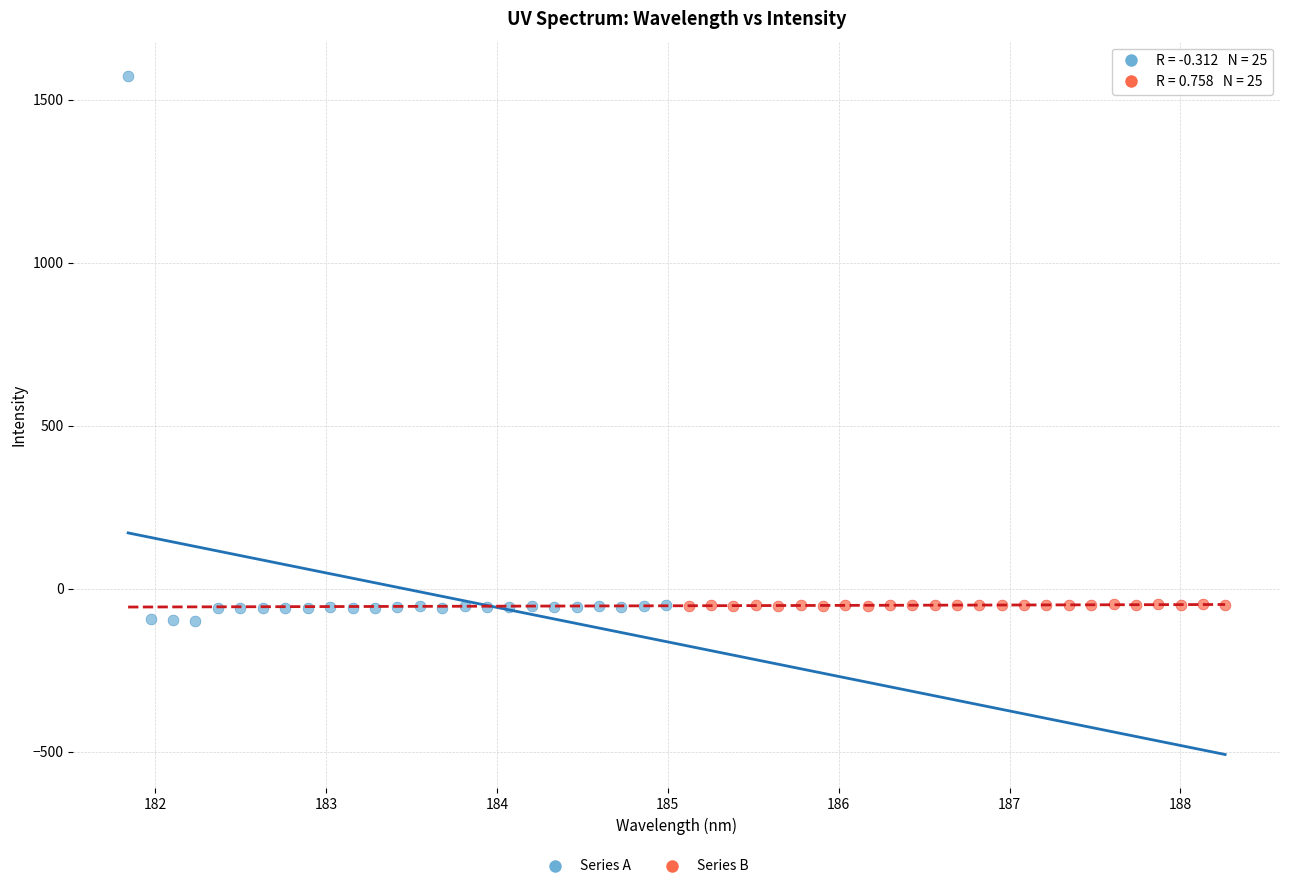

Which series reaches the maximum Y coordinate?

Series A